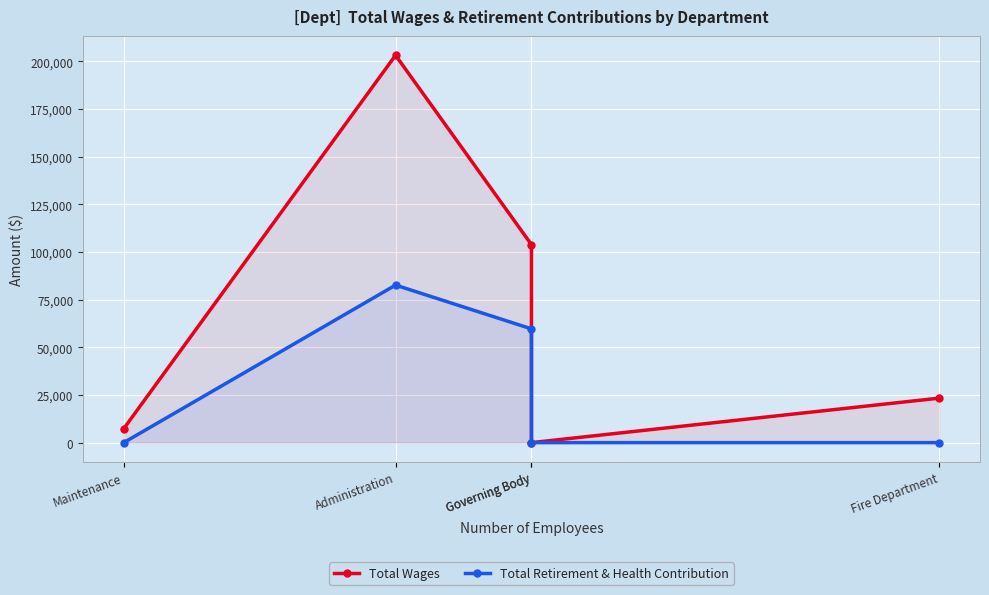

Reading right to left, list all the values displayed in this chart.

Total Wages: 23334	0	103814	203100	7309
Total Retirement & Health Contribution: 0	0	59650	82597	0